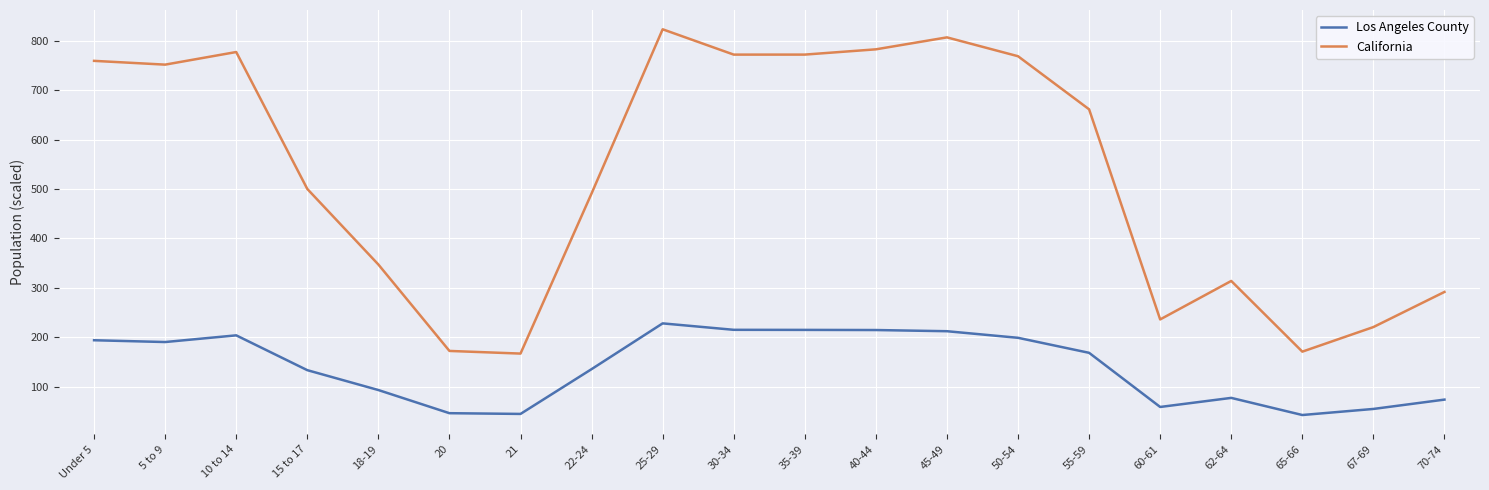

Which category has the highest value in the Los Angeles County series?

25-29